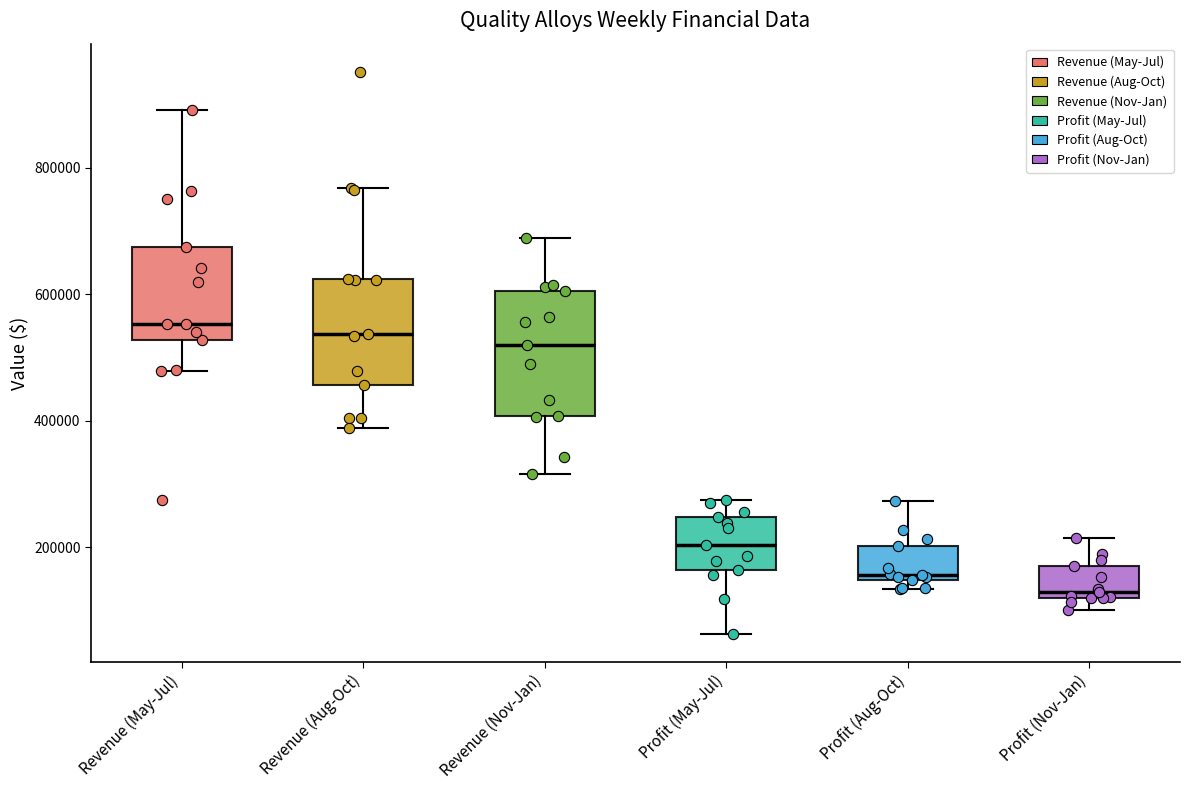

Which box is the tallest, from its lower edge to its upper edge?

Revenue (Nov-Jan)